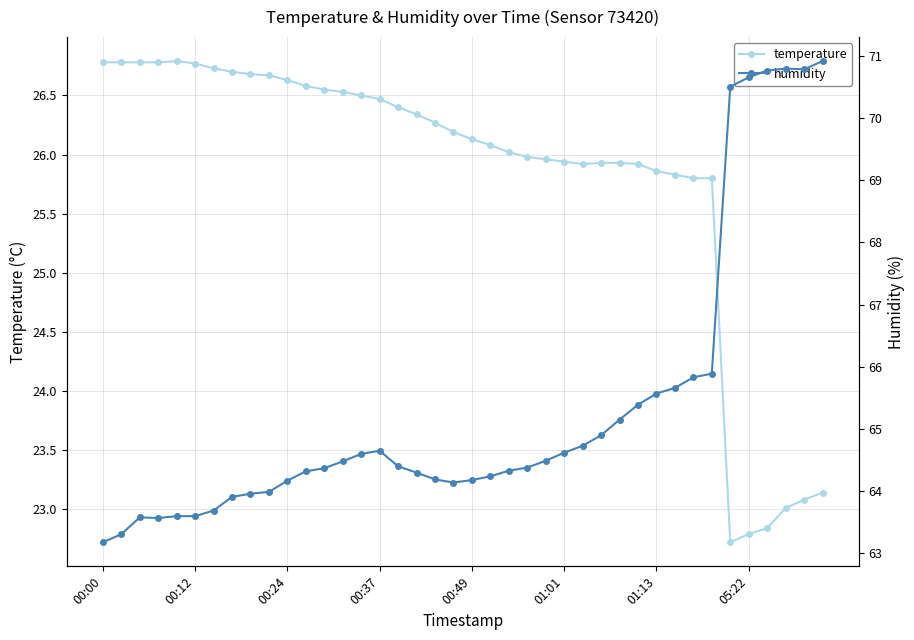

What is the average value of the humidity series?

65.3